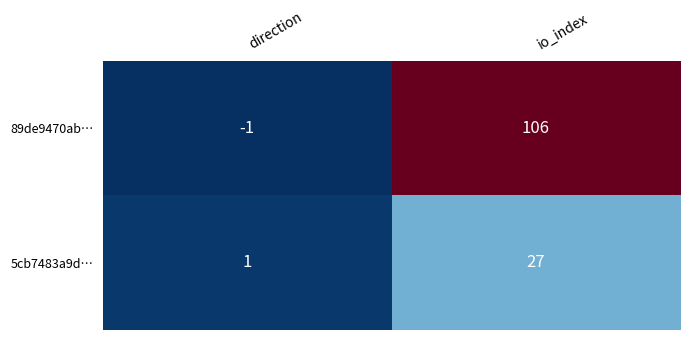

How many distinct data groups are displayed?

2